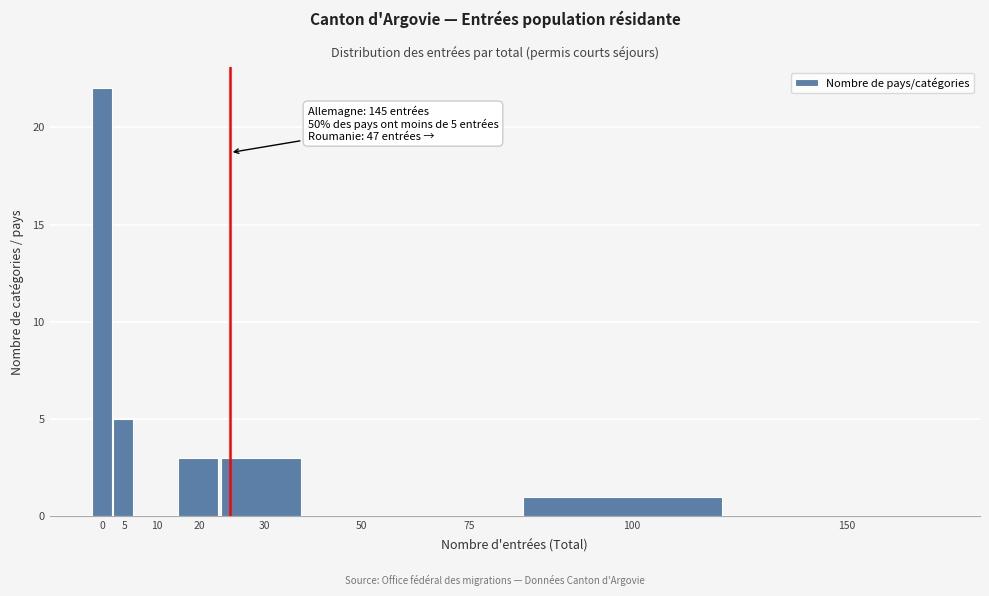

Reading left to right, what are all the values shown in this chart?

0=22	5=5	10=0	20=3	30=3	50=0	75=0	100=1	150=0